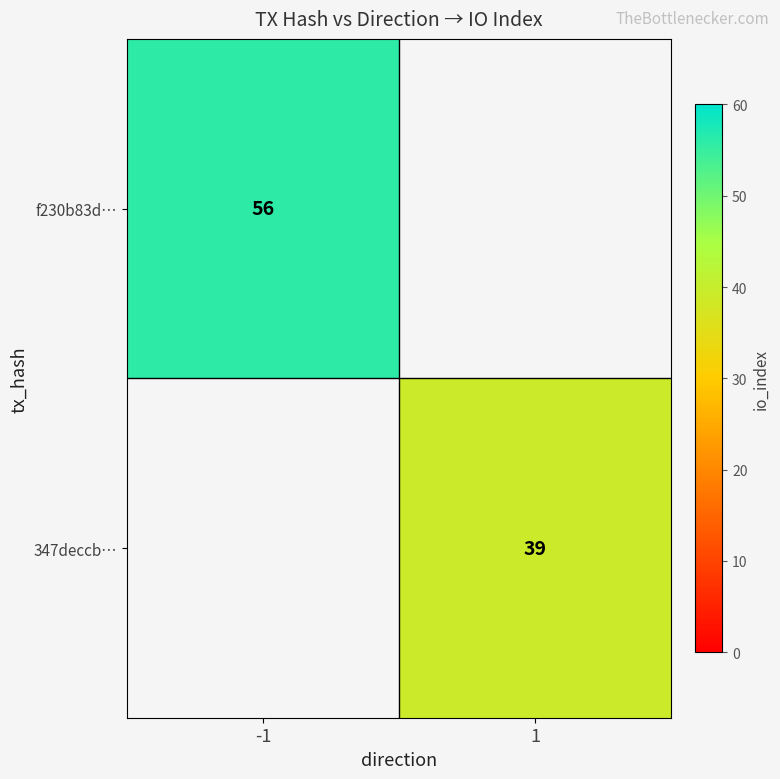

Which label corresponds to the smallest value in the chart?

1